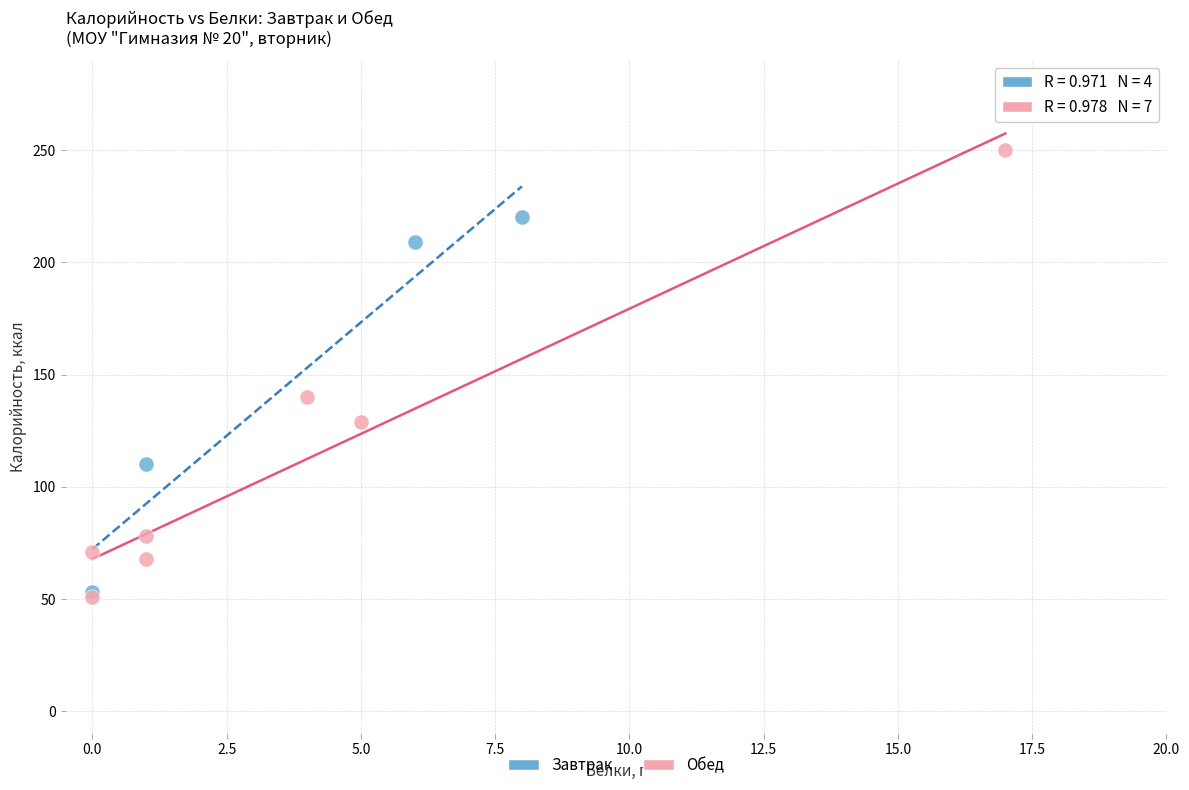

Which series has the largest Y range (max minus min)?

Обед